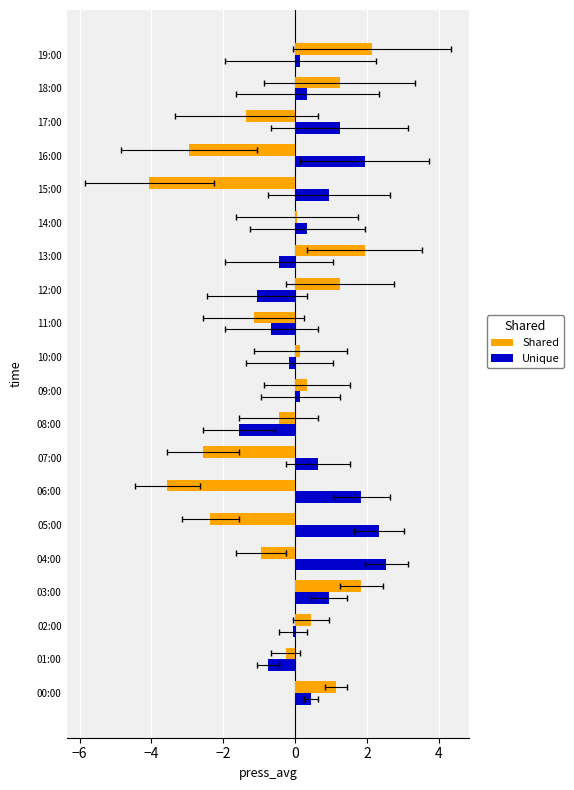

At which label is Shared closest to 0?

14:00